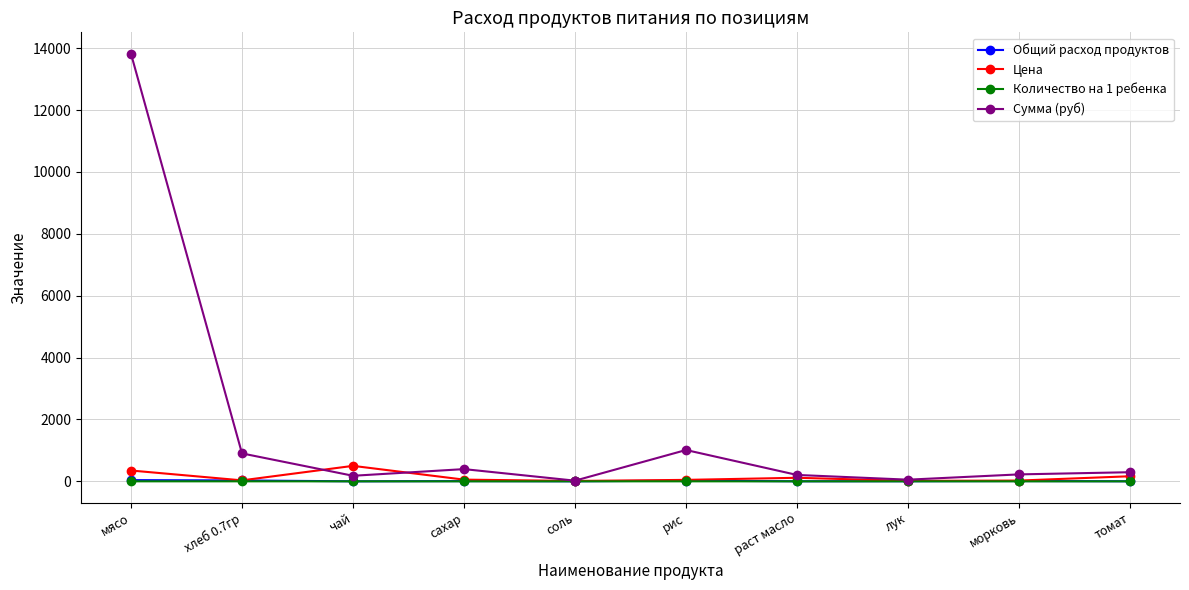

What is the label of the 1st point from the left?

мясо